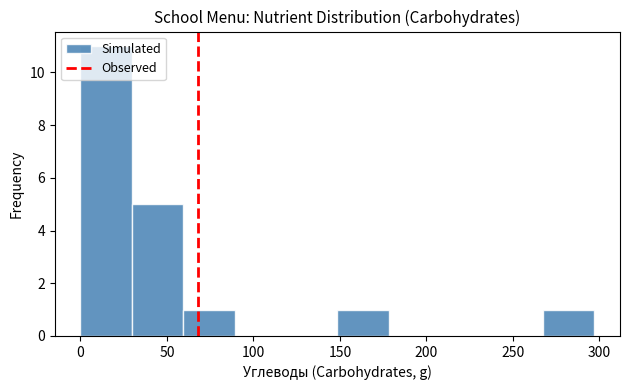

What is the height of the bar covering 150 to 180 on the x-axis? Neither the bar edges nor the heights are printed on the chart, so give them approximately, as read against the axes.

1